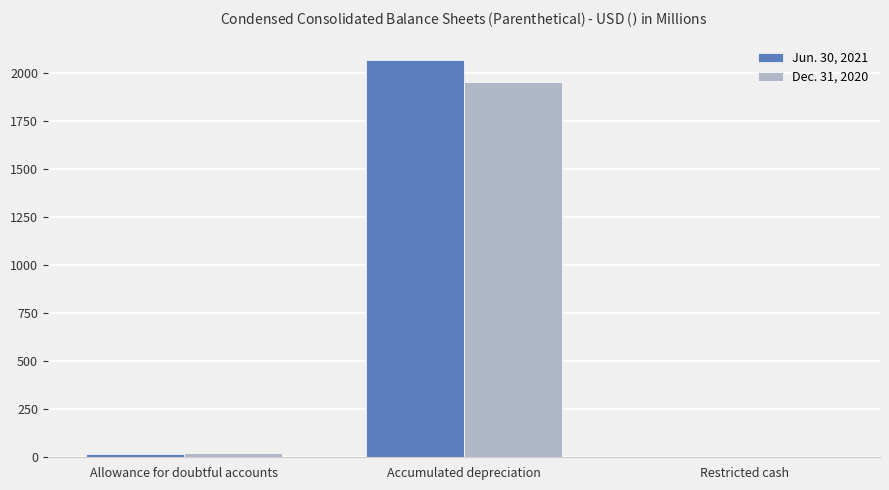

Which label corresponds to the largest value in the chart?

Accumulated depreciation